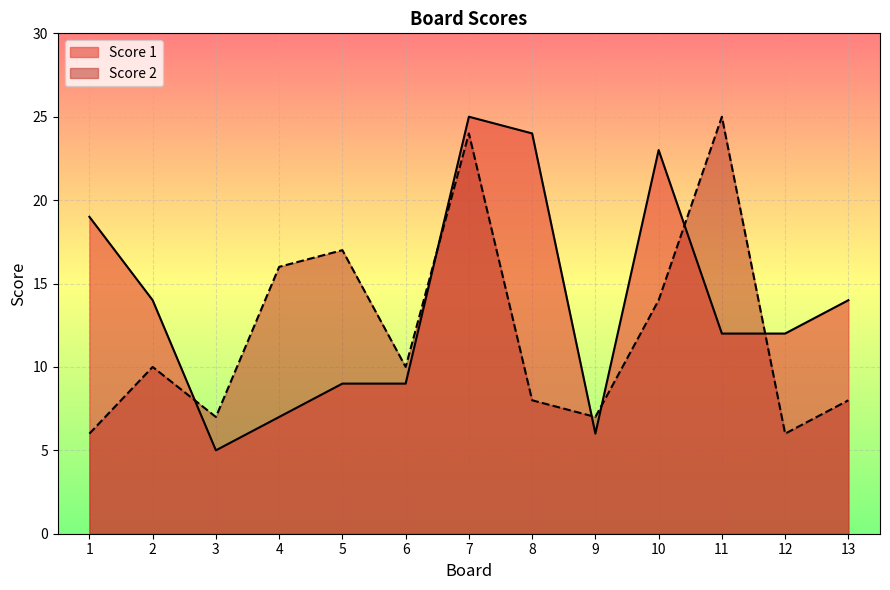

Reading right to left, list all the values displayed in this chart.

Score 1: 13=14	12=12	11=12	10=23	9=6	8=24	7=25	6=9	5=9	4=7	3=5	2=14	1=19
Score 2: 13=8	12=6	11=25	10=14	9=7	8=8	7=24	6=10	5=17	4=16	3=7	2=10	1=6